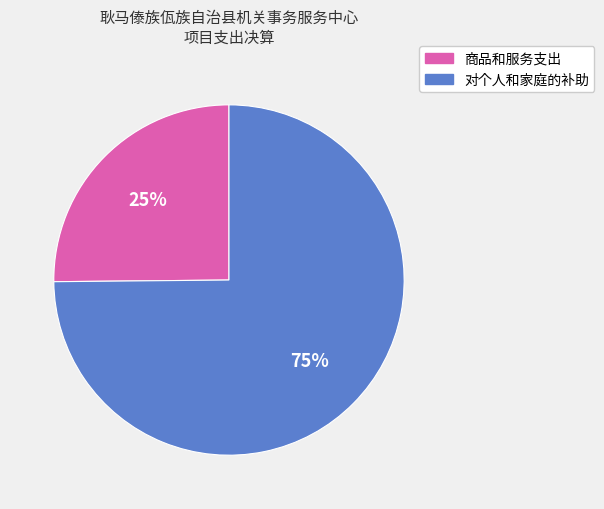

To the nearest percent, what percentage of the pie is 对个人和家庭的补助?

75%